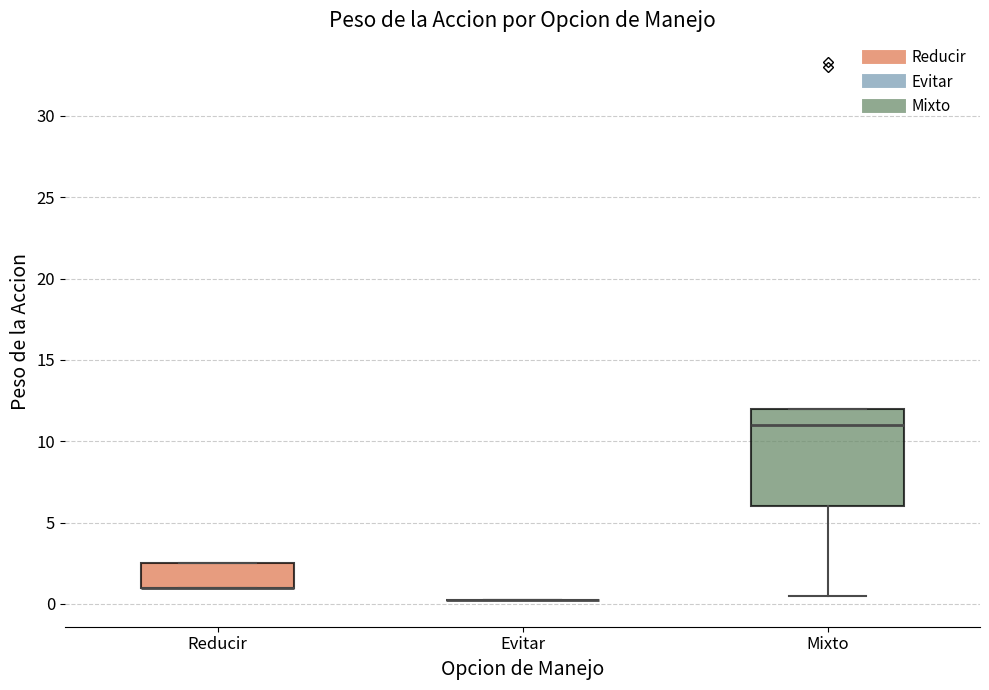

Reading left to right, transcribe this box plot: for each box, give where its median line is, the range the box spans, and where its two whiskers end, as read against the y-axis. The values are not printed on the chart, so give them approximately, as read against the axis.

Reducir: median 1.0 (drawn on the box's lower edge), box 1.0 to 2.5, whiskers 1.0 to 2.5
Evitar: box collapsed to a line at 0.5, whiskers 0.5 to 0.5
Mixto: median 11.0, box 6.0 to 12.0, whiskers 0.5 to 12.0